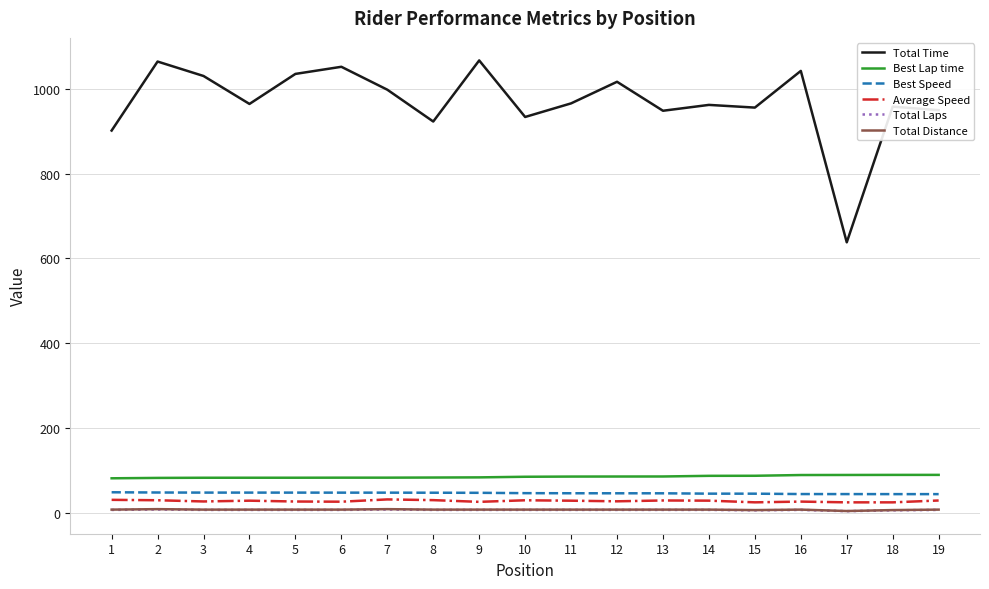

The value of Total Laps at 16 is 7.0. True or false?

True